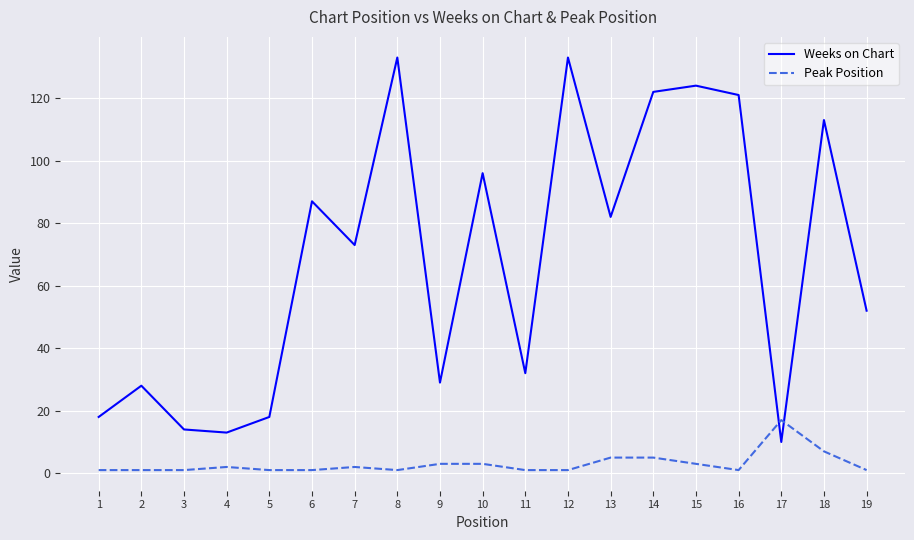

At 19, list the series in order from smallest to largest.

Peak Position, Weeks on Chart